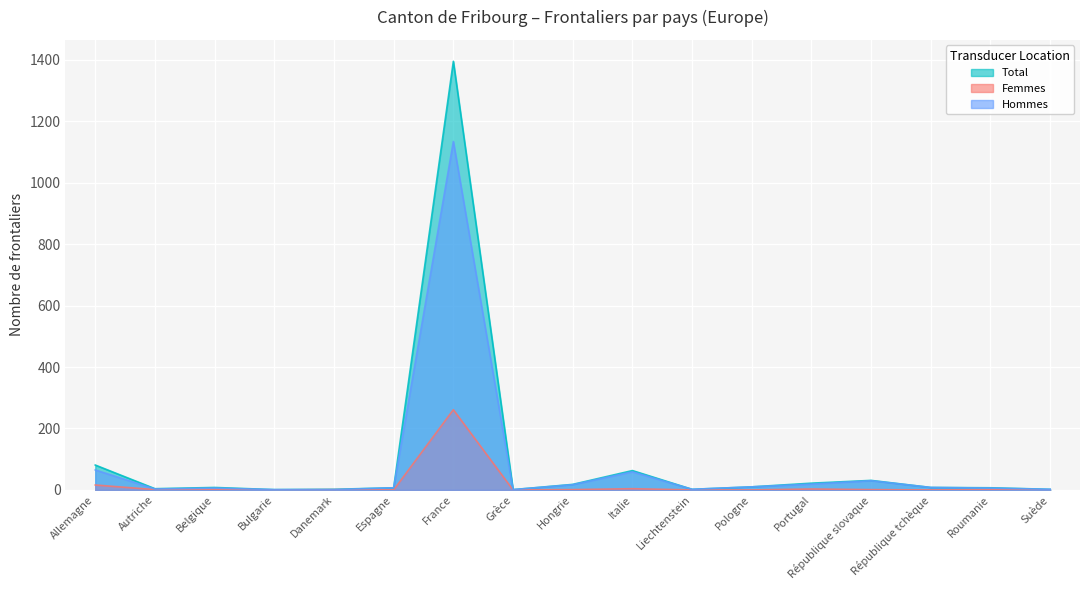

What is the sum of the Total values at Bulgarie and France?

1396